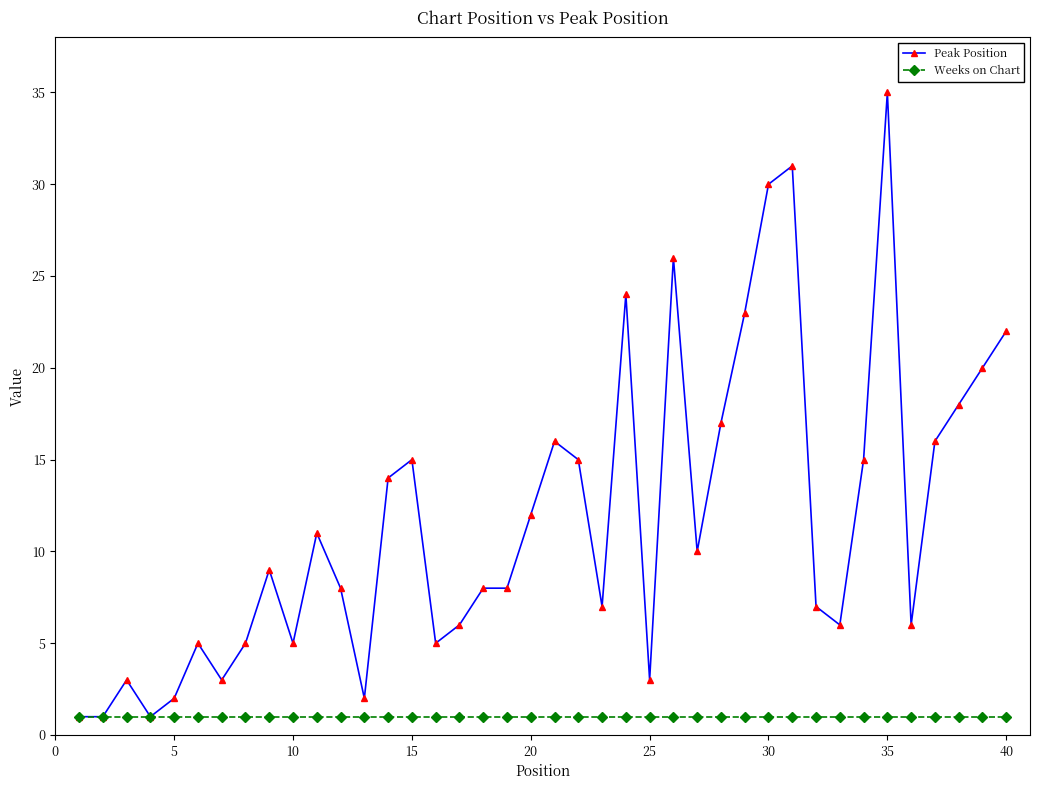

Which series has the widest spread of values?

Peak Position